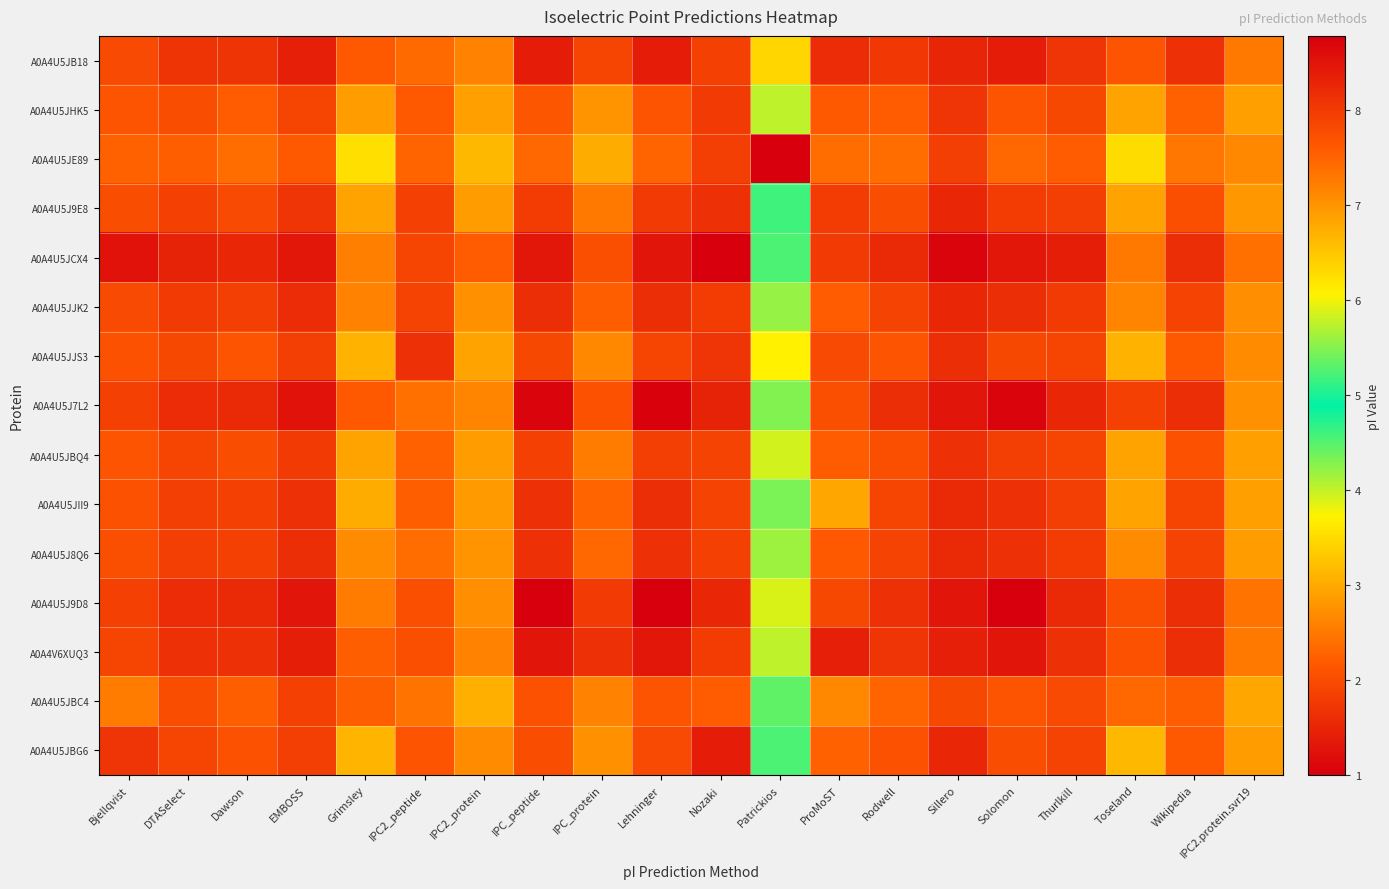

Reading left to right, extract all data points from this chart.

A0A4U5JB18: Bjellqvist=7.8	DTASelect=8.1	Dawson=8.1	EMBOSS=8.3	Grimsley=7.6	IPC2_peptide=7.4	IPC2_protein=7.2	IPC_peptide=8.4	IPC_protein=7.8	Lehninger=8.4	Nozaki=7.9	Patrickios=3.5	ProMoST=8.2	Rodwell=8.1	Sillero=8.3	Solomon=8.4	Thurlkill=8.1	Toseland=7.7	Wikipedia=8.1	IPC2.protein.svr19=7.3
A0A4U5JHK5: Bjellqvist=7.7	DTASelect=7.8	Dawson=7.6	EMBOSS=7.9	Grimsley=6.9	IPC2_peptide=7.6	IPC2_protein=6.9	IPC_peptide=7.7	IPC_protein=7.0	Lehninger=7.7	Nozaki=8.0	Patrickios=4.0	ProMoST=7.6	Rodwell=7.6	Sillero=8.1	Solomon=7.7	Thurlkill=7.8	Toseland=6.8	Wikipedia=7.5	IPC2.protein.svr19=6.9
A0A4U5JE89: Bjellqvist=7.5	DTASelect=7.5	Dawson=7.4	EMBOSS=7.6	Grimsley=6.2	IPC2_peptide=7.5	IPC2_protein=6.6	IPC_peptide=7.5	IPC_protein=6.8	Lehninger=7.5	Nozaki=8.0	Patrickios=1.0	ProMoST=7.4	Rodwell=7.4	Sillero=7.9	Solomon=7.5	Thurlkill=7.6	Toseland=6.3	Wikipedia=7.3	IPC2.protein.svr19=7.1
A0A4U5J9E8: Bjellqvist=7.8	DTASelect=7.9	Dawson=7.8	EMBOSS=8.1	Grimsley=6.9	IPC2_peptide=7.9	IPC2_protein=6.9	IPC_peptide=8.0	IPC_protein=7.3	Lehninger=8.0	Nozaki=8.1	Patrickios=4.6	ProMoST=8.0	Rodwell=7.8	Sillero=8.2	Solomon=8.0	Thurlkill=7.9	Toseland=6.9	Wikipedia=7.7	IPC2.protein.svr19=7.0
A0A4U5JCX4: Bjellqvist=8.5	DTASelect=8.3	Dawson=8.2	EMBOSS=8.5	Grimsley=7.2	IPC2_peptide=7.9	IPC2_protein=7.6	IPC_peptide=8.5	IPC_protein=7.7	Lehninger=8.5	Nozaki=8.8	Patrickios=4.5	ProMoST=8.0	Rodwell=8.2	Sillero=8.7	Solomon=8.5	Thurlkill=8.4	Toseland=7.3	Wikipedia=8.2	IPC2.protein.svr19=7.4
A0A4U5JJK2: Bjellqvist=7.8	DTASelect=8.0	Dawson=7.9	EMBOSS=8.2	Grimsley=7.2	IPC2_peptide=7.9	IPC2_protein=7.0	IPC_peptide=8.2	IPC_protein=7.6	Lehninger=8.2	Nozaki=8.0	Patrickios=4.2	ProMoST=7.6	Rodwell=7.9	Sillero=8.2	Solomon=8.2	Thurlkill=8.0	Toseland=7.2	Wikipedia=7.9	IPC2.protein.svr19=7.1
A0A4U5JJS3: Bjellqvist=7.7	DTASelect=7.8	Dawson=7.7	EMBOSS=7.9	Grimsley=6.7	IPC2_peptide=8.1	IPC2_protein=6.8	IPC_peptide=7.8	IPC_protein=7.1	Lehninger=7.8	Nozaki=8.1	Patrickios=3.7	ProMoST=7.8	Rodwell=7.7	Sillero=8.2	Solomon=7.8	Thurlkill=7.8	Toseland=6.7	Wikipedia=7.6	IPC2.protein.svr19=7.1
A0A4U5J7L2: Bjellqvist=7.9	DTASelect=8.2	Dawson=8.2	EMBOSS=8.5	Grimsley=7.6	IPC2_peptide=7.4	IPC2_protein=7.1	IPC_peptide=8.7	IPC_protein=7.7	Lehninger=8.7	Nozaki=8.3	Patrickios=5.5	ProMoST=7.7	Rodwell=8.2	Sillero=8.5	Solomon=8.7	Thurlkill=8.3	Toseland=7.9	Wikipedia=8.2	IPC2.protein.svr19=7.0
A0A4U5JBQ4: Bjellqvist=7.7	DTASelect=7.8	Dawson=7.8	EMBOSS=8.0	Grimsley=6.9	IPC2_peptide=7.5	IPC2_protein=6.9	IPC_peptide=7.9	IPC_protein=7.3	Lehninger=7.9	Nozaki=7.9	Patrickios=3.9	ProMoST=7.6	Rodwell=7.7	Sillero=8.1	Solomon=7.9	Thurlkill=7.9	Toseland=6.9	Wikipedia=7.7	IPC2.protein.svr19=6.9
A0A4U5JII9: Bjellqvist=7.7	DTASelect=7.9	Dawson=7.9	EMBOSS=8.1	Grimsley=6.8	IPC2_peptide=7.6	IPC2_protein=6.9	IPC_peptide=8.1	IPC_protein=7.5	Lehninger=8.2	Nozaki=7.9	Patrickios=4.3	ProMoST=6.8	Rodwell=7.9	Sillero=8.2	Solomon=8.1	Thurlkill=7.9	Toseland=6.9	Wikipedia=7.9	IPC2.protein.svr19=6.9
A0A4U5J8Q6: Bjellqvist=7.7	DTASelect=8.0	Dawson=7.9	EMBOSS=8.2	Grimsley=7.1	IPC2_peptide=7.4	IPC2_protein=7.0	IPC_peptide=8.1	IPC_protein=7.5	Lehninger=8.1	Nozaki=7.9	Patrickios=4.2	ProMoST=7.6	Rodwell=7.9	Sillero=8.2	Solomon=8.1	Thurlkill=8.0	Toseland=7.1	Wikipedia=7.9	IPC2.protein.svr19=6.9
A0A4U5J9D8: Bjellqvist=7.9	DTASelect=8.2	Dawson=8.2	EMBOSS=8.5	Grimsley=7.2	IPC2_peptide=7.7	IPC2_protein=7.1	IPC_peptide=8.8	IPC_protein=8.0	Lehninger=8.8	Nozaki=8.2	Patrickios=3.9	ProMoST=7.8	Rodwell=8.1	Sillero=8.5	Solomon=8.8	Thurlkill=8.2	Toseland=7.7	Wikipedia=8.2	IPC2.protein.svr19=7.3
A0A4V6XUQ3: Bjellqvist=7.9	DTASelect=8.1	Dawson=8.1	EMBOSS=8.4	Grimsley=7.6	IPC2_peptide=7.7	IPC2_protein=7.2	IPC_peptide=8.5	IPC_protein=8.1	Lehninger=8.5	Nozaki=8.0	Patrickios=4.0	ProMoST=8.3	Rodwell=8.1	Sillero=8.3	Solomon=8.5	Thurlkill=8.1	Toseland=7.7	Wikipedia=8.2	IPC2.protein.svr19=7.3
A0A4U5JBC4: Bjellqvist=7.2	DTASelect=7.8	Dawson=7.5	EMBOSS=7.9	Grimsley=7.6	IPC2_peptide=7.4	IPC2_protein=6.7	IPC_peptide=7.7	IPC_protein=7.2	Lehninger=7.7	Nozaki=7.6	Patrickios=4.4	ProMoST=7.1	Rodwell=7.5	Sillero=7.8	Solomon=7.7	Thurlkill=7.8	Toseland=7.5	Wikipedia=7.6	IPC2.protein.svr19=6.8
A0A4U5JBG6: Bjellqvist=8.1	DTASelect=7.9	Dawson=7.7	EMBOSS=7.9	Grimsley=6.7	IPC2_peptide=7.7	IPC2_protein=7.1	IPC_peptide=7.8	IPC_protein=7.0	Lehninger=7.8	Nozaki=8.4	Patrickios=4.5	ProMoST=7.5	Rodwell=7.7	Sillero=8.3	Solomon=7.8	Thurlkill=7.9	Toseland=6.6	Wikipedia=7.6	IPC2.protein.svr19=6.9